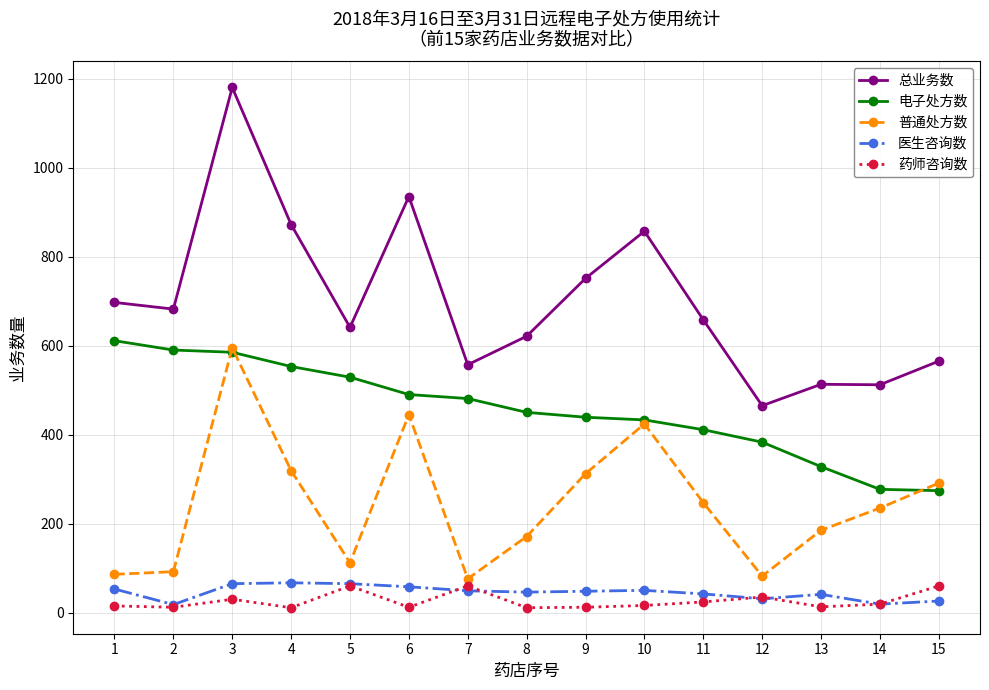

What is the total value across all series at 13?

1080